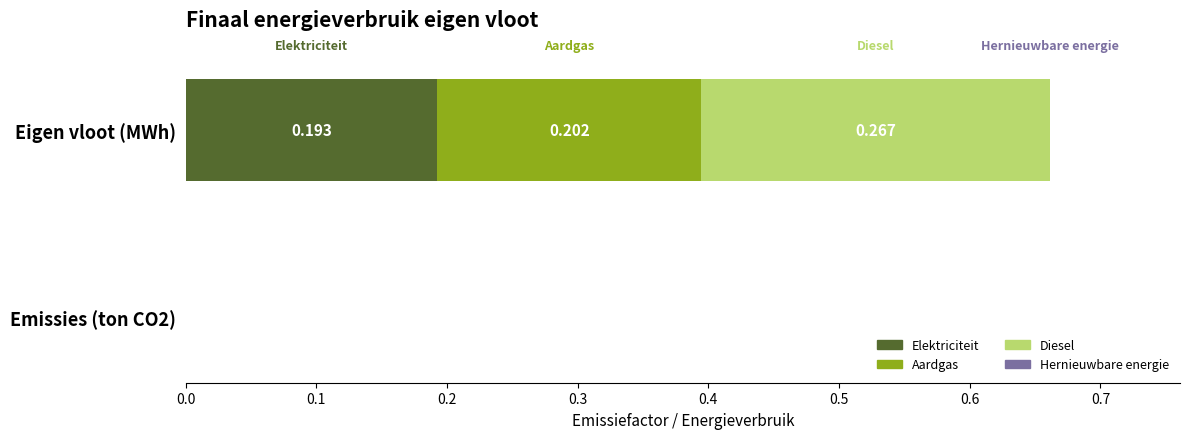

At which category is the sum across all series the highest?

Eigen vloot (MWh)